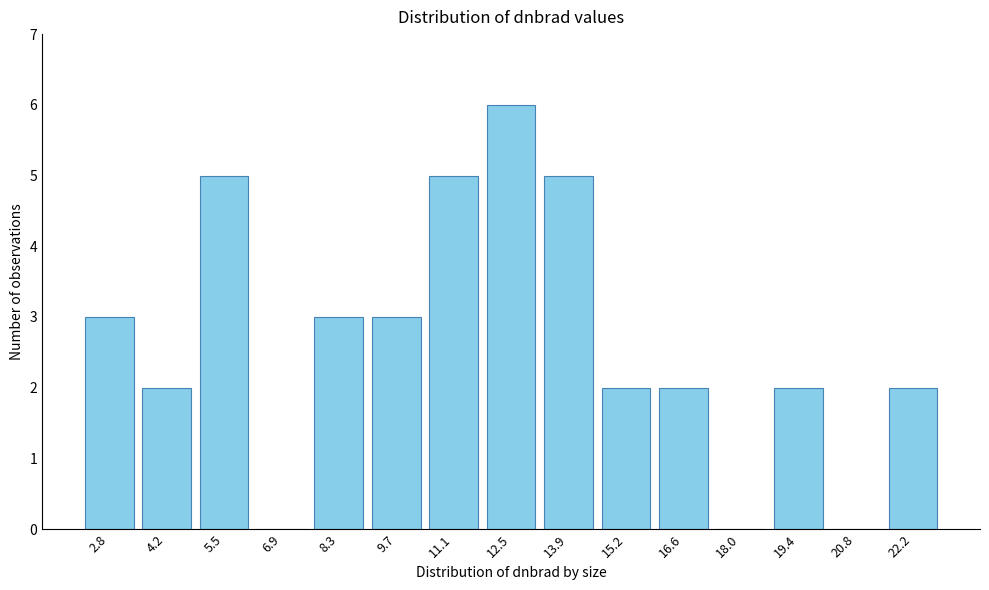

Reading left to right, extract all data points from this chart.

2.8=3	4.2=2	5.5=5	6.9=0	8.3=3	9.7=3	11.1=5	12.5=6	13.9=5	15.2=2	16.6=2	18.0=0	19.4=2	20.8=0	22.2=2